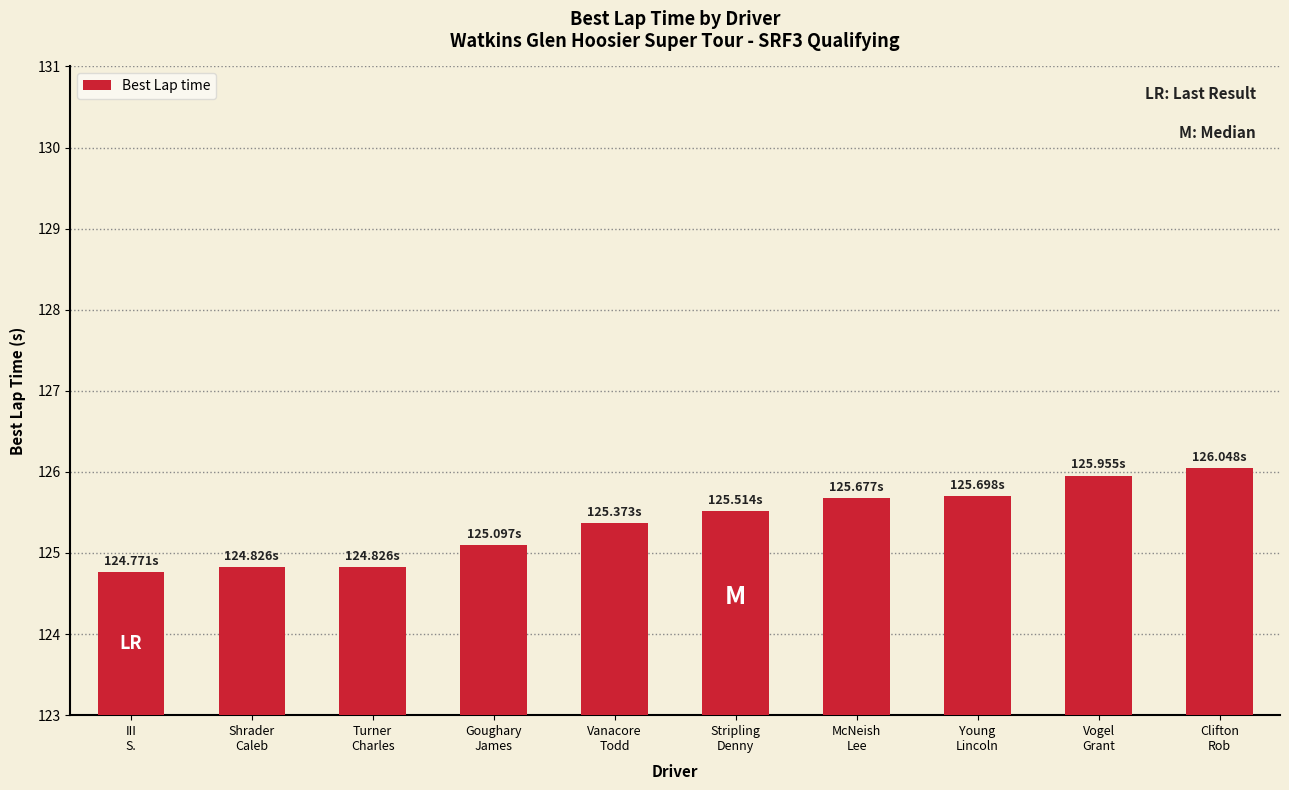

What is the minimum value shown in the chart?

124.8